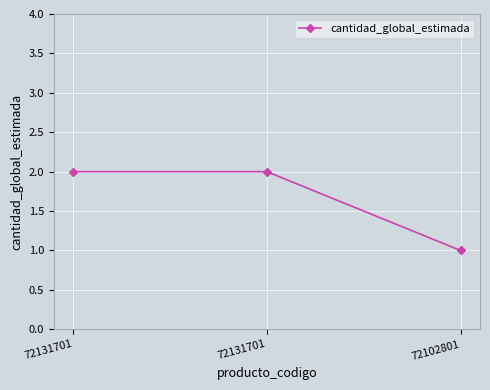

Does the chart display data point markers on the line(s)?

Yes